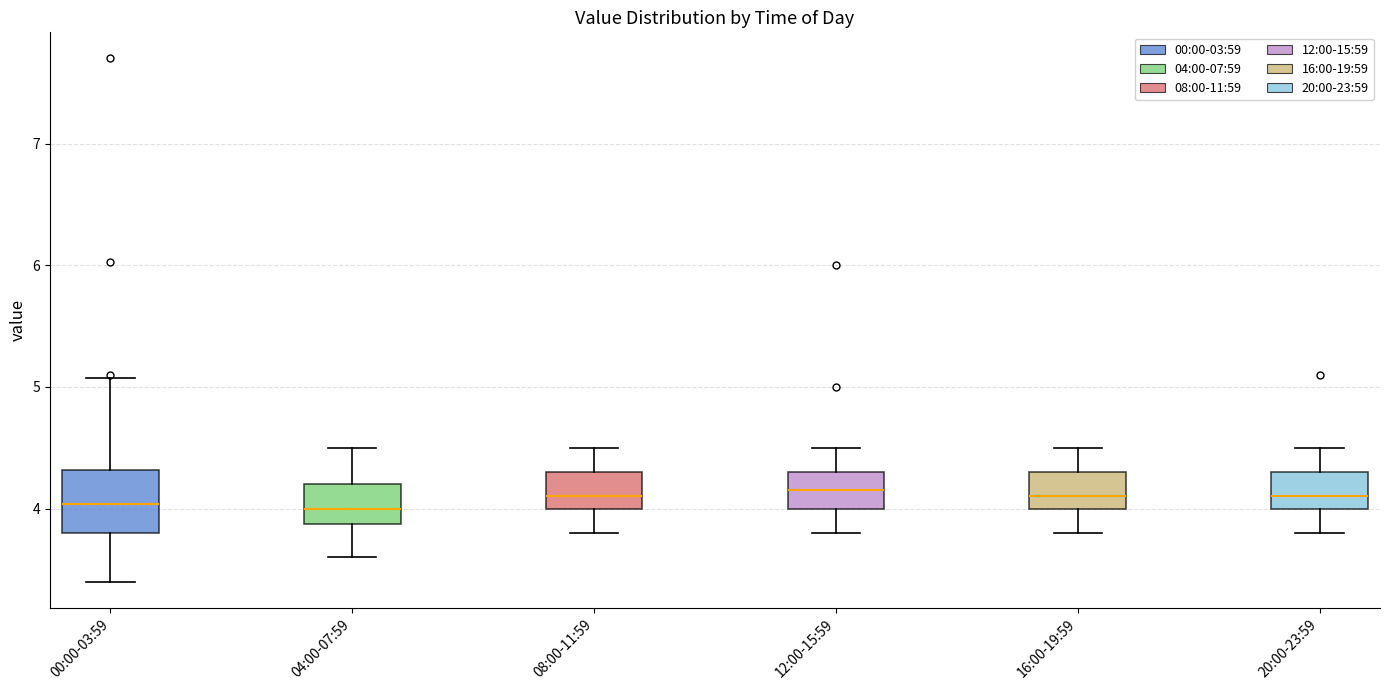

Comparing the boxes themselves (not the whiskers), which one is the tallest?

00:00-03:59